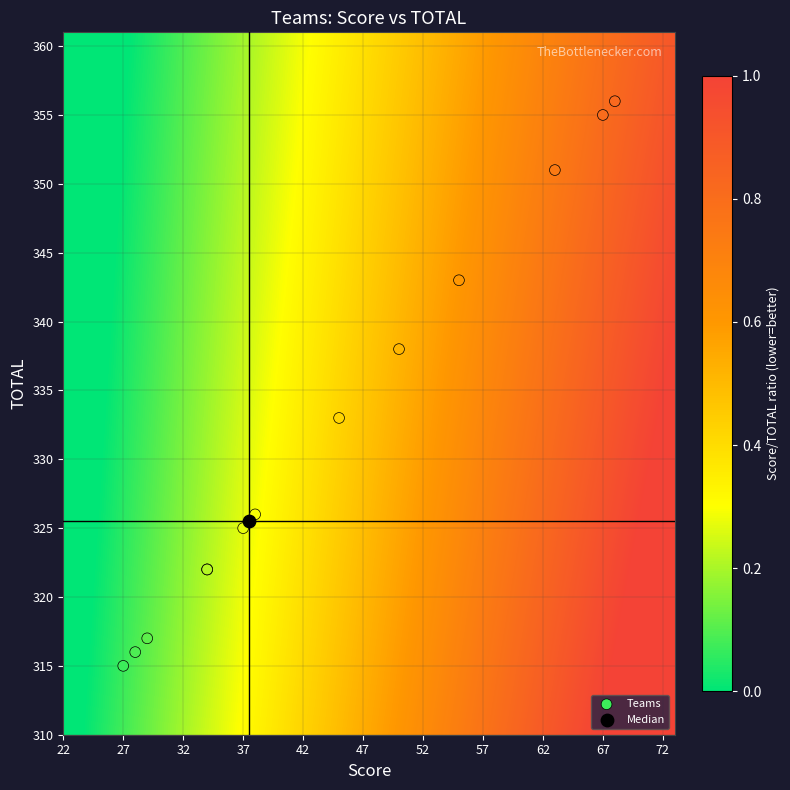

What are all the series names shown in the legend?

Teams, Median